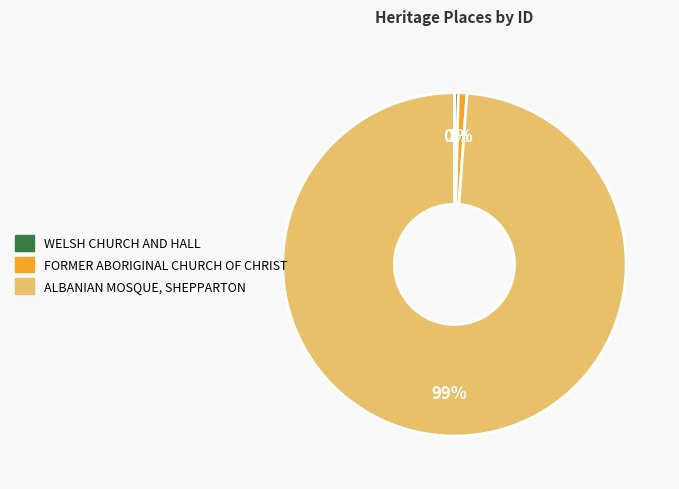

Rank the categories by value from lowest to highest.

WELSH CHURCH AND HALL, FORMER ABORIGINAL CHURCH OF CHRIST, ALBANIAN MOSQUE, SHEPPARTON